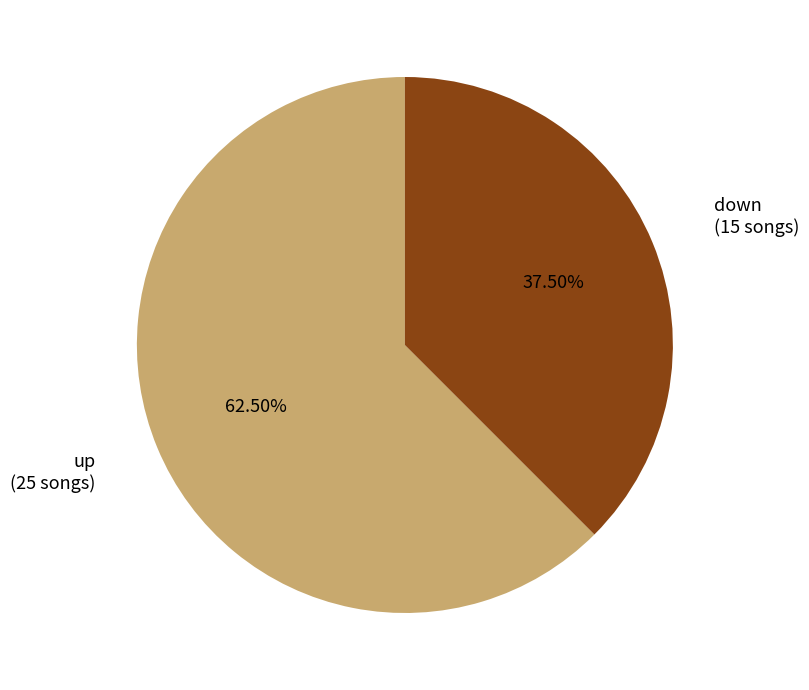

Count the number of slices in the pie.

2